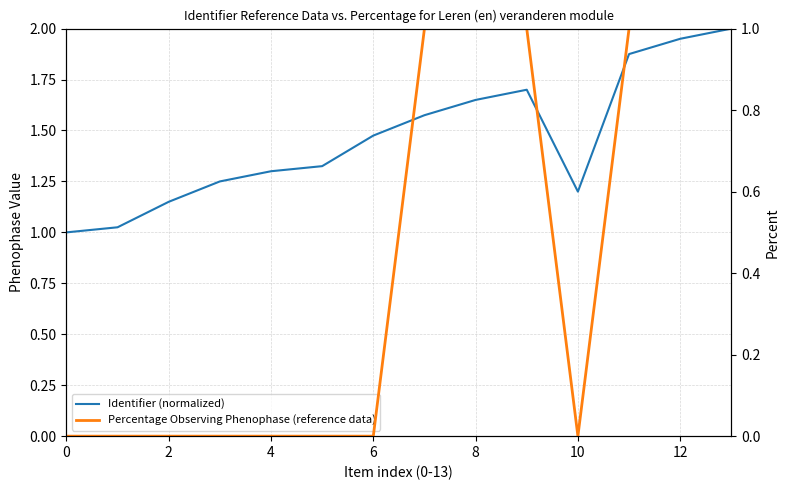

How many lines are shown in the chart?

2